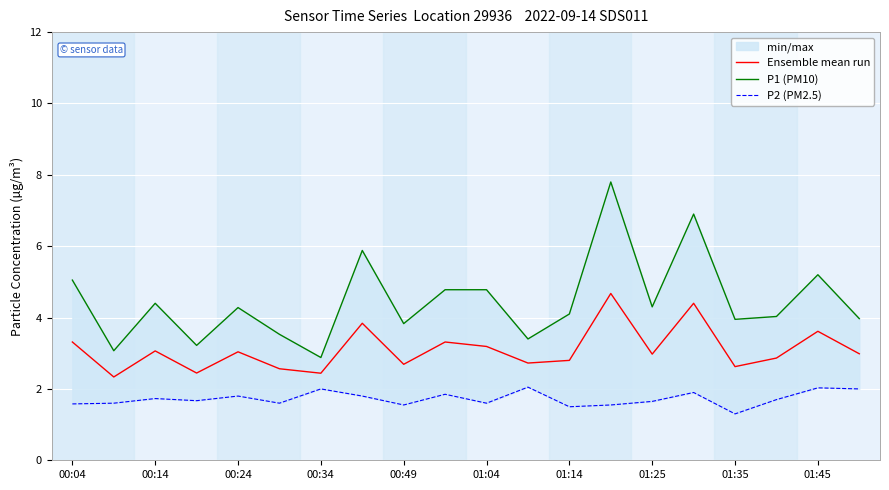

What is the maximum value for Ensemble mean run?

4.7